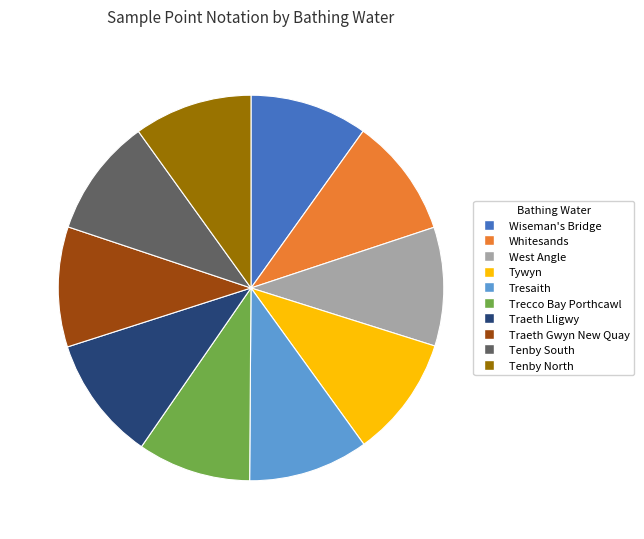

Is it true that Traeth Gwyn New Quay is 25% of the pie?

False